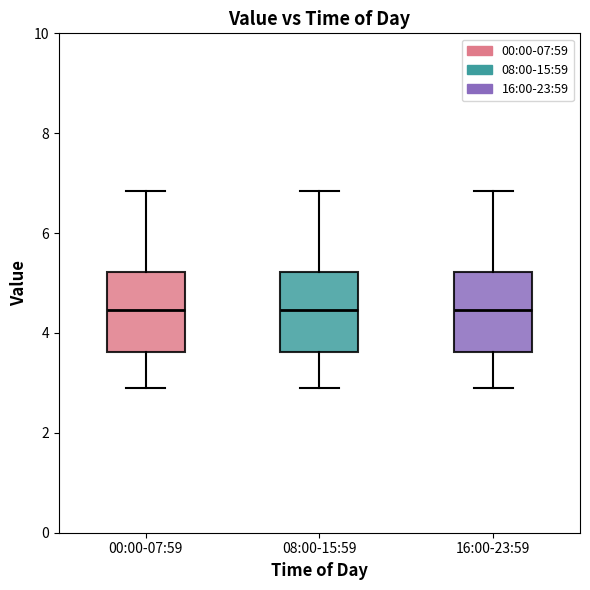

Reading left to right, transcribe this box plot: for each box, give where its median line is, the range the box spans, and where its two whiskers end, as read against the y-axis. The values are not printed on the chart, so give them approximately, as read against the axis.

00:00-07:59: median 4.4, box 3.6 to 5.2, whiskers 3.0 to 6.8
08:00-15:59: median 4.4, box 3.6 to 5.2, whiskers 3.0 to 6.8
16:00-23:59: median 4.4, box 3.6 to 5.2, whiskers 3.0 to 6.8